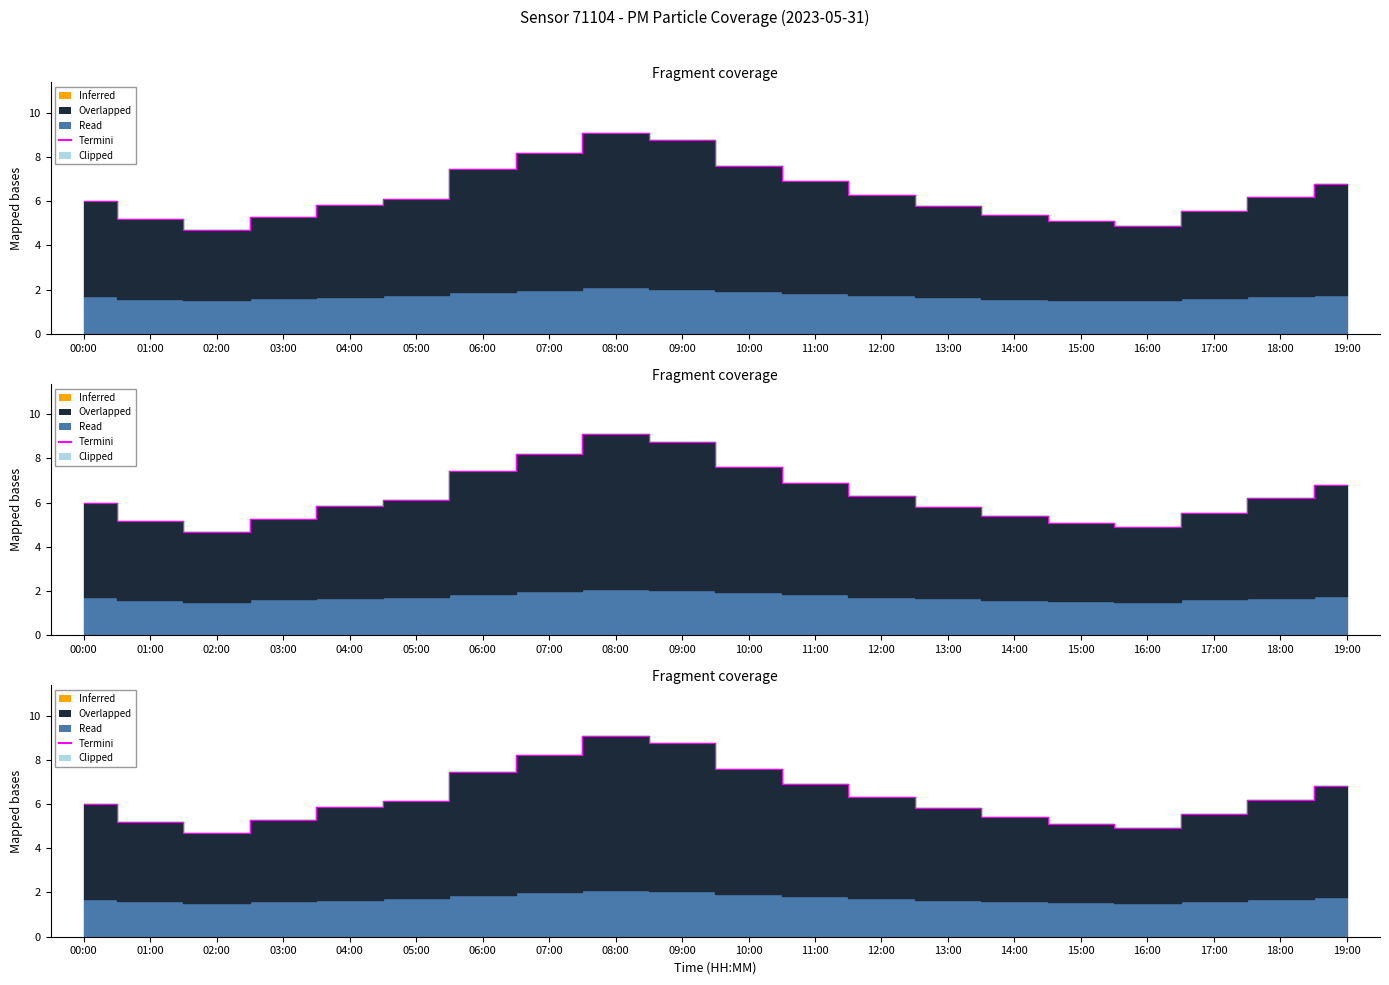

Between 17:00 and 14:00, which is larger?

17:00